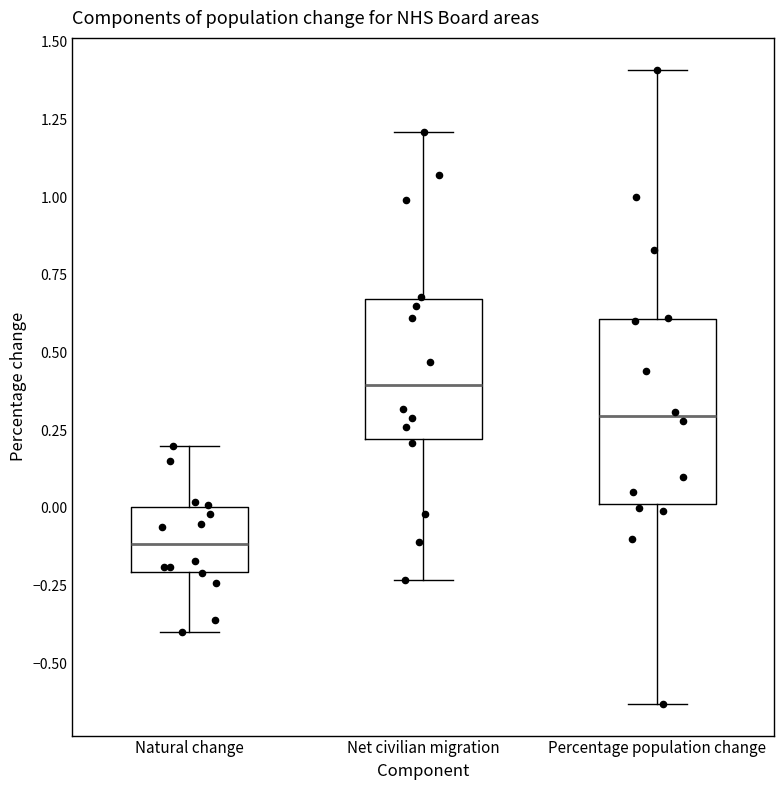

Reading left to right, read every box against the y-axis: the position of its median line, the range the box covers, and the ends of its whiskers. The values are not printed on the chart, so give them approximately, as read against the axis.

Natural change: median -0.10, box -0.20 to 0.00, whiskers -0.40 to 0.20
Net civilian migration: median 0.40, box 0.20 to 0.65, whiskers -0.25 to 1.20
Percentage population change: median 0.30, box 0.00 to 0.60, whiskers -0.65 to 1.40